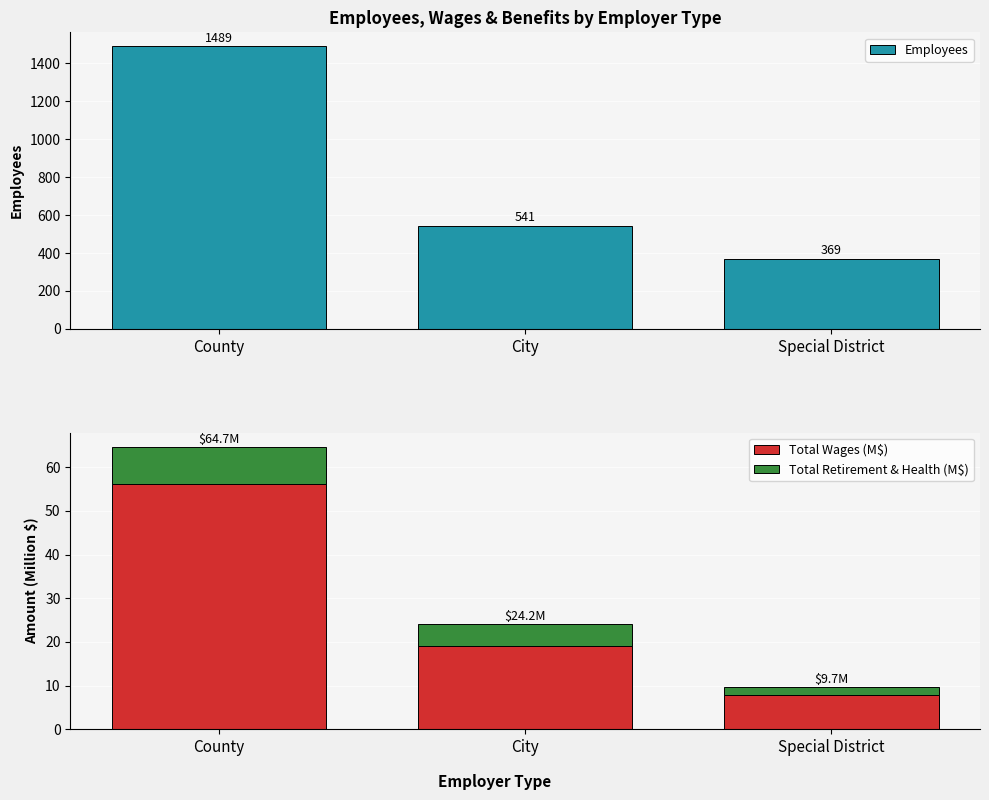

Does the chart contain any negative values?

No